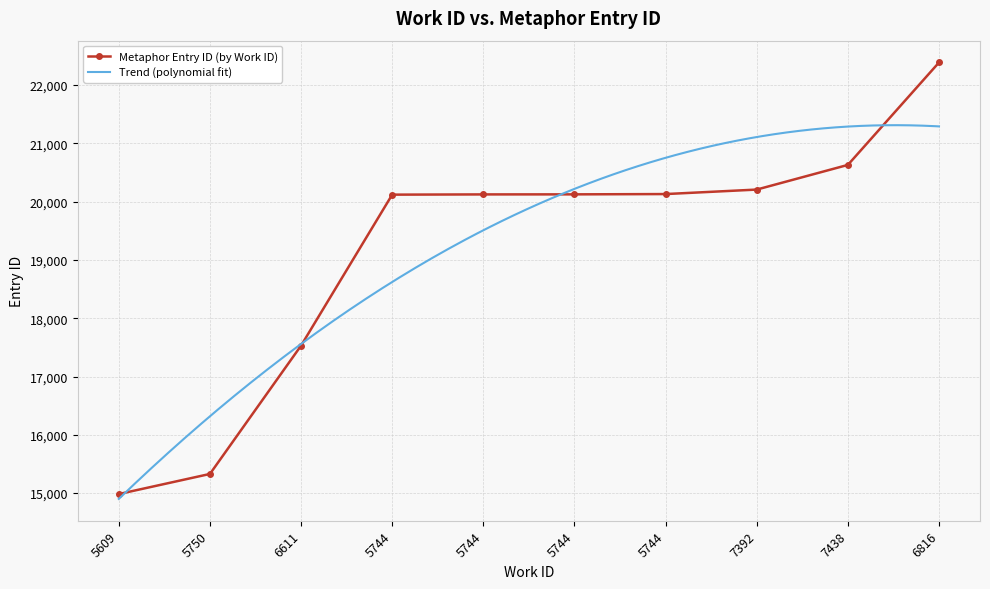

Reading left to right, transcribe all the data shown in this chart.

14984	15329	17530	20120	20124	20125	20130	20207	20630	22387